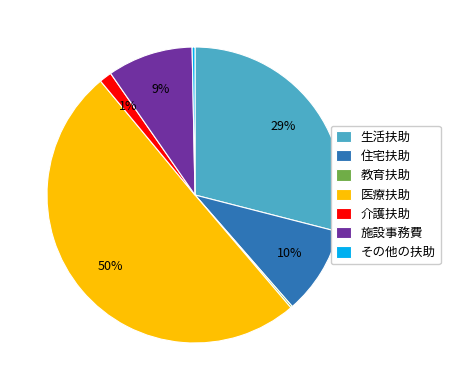

What is the largest slice in the pie chart?

医療扶助